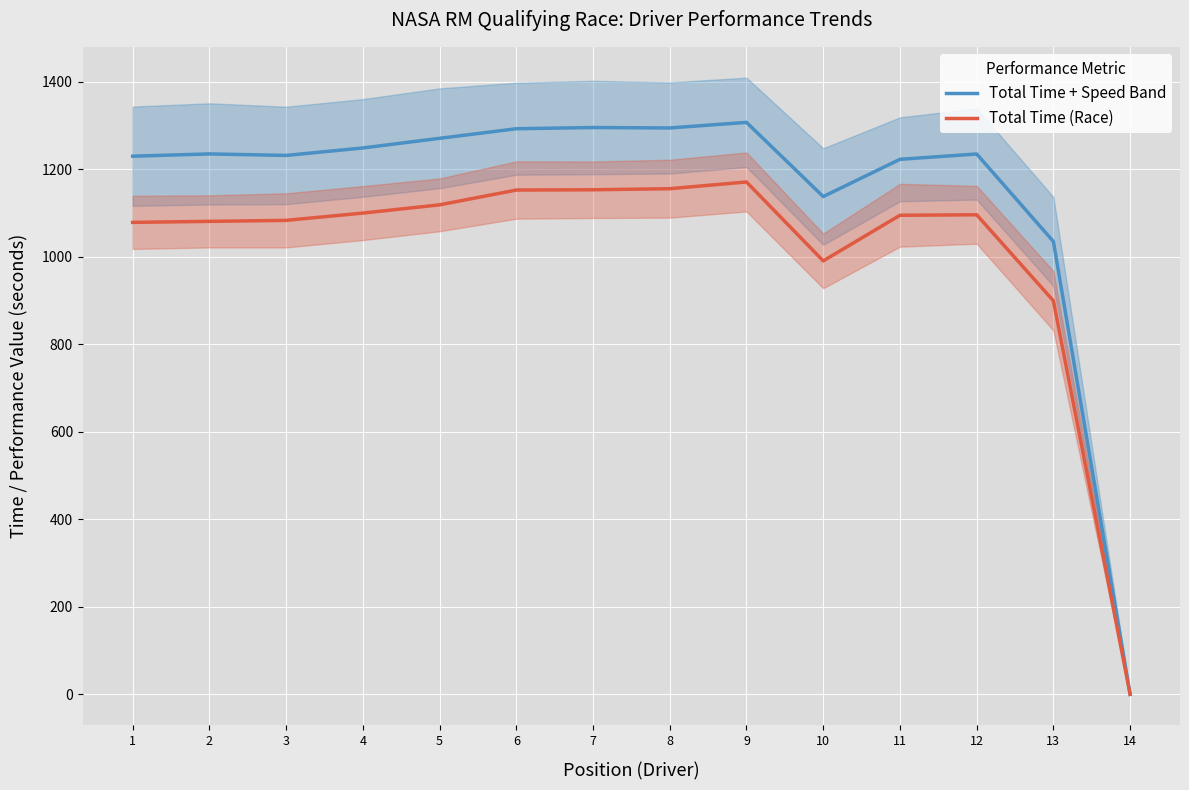

What are all the series names shown in the legend?

Total Time + Speed Band, Total Time (Race)